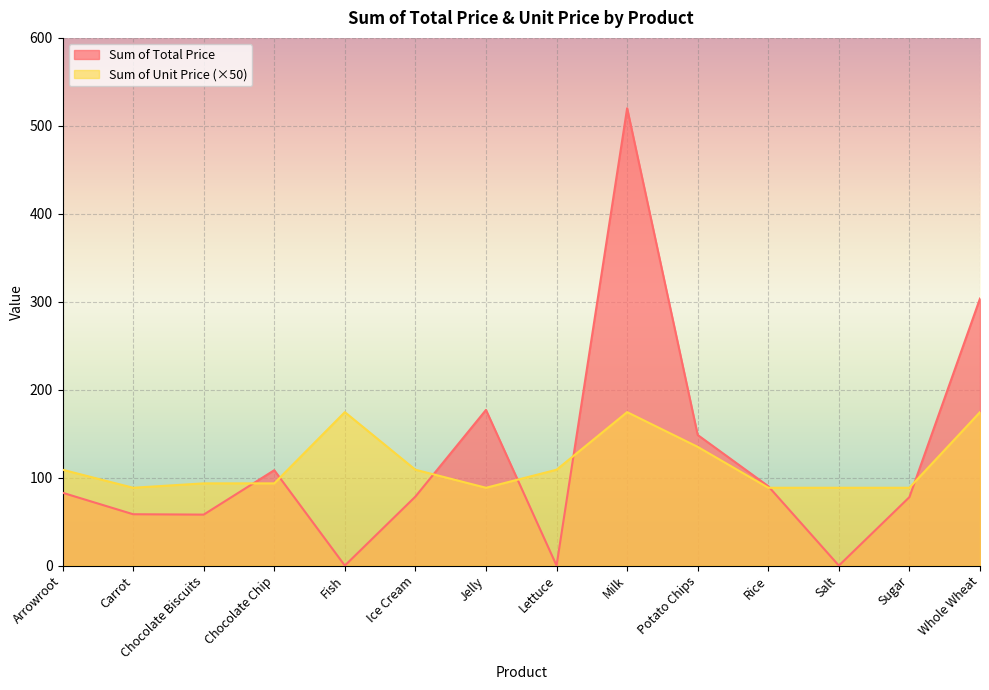

What is the sum of all Sum of Total Price values?

1703.5